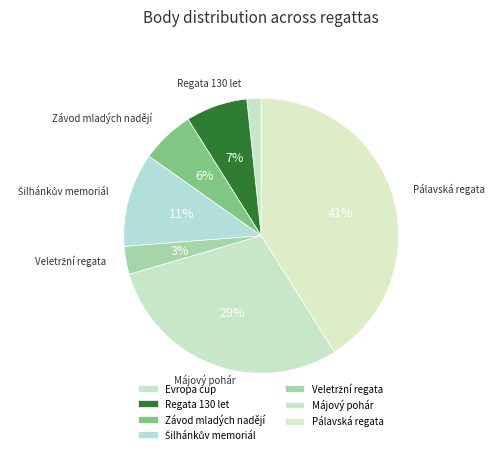

To the nearest percent, what is the combined percentage of Evropa cup and Májový pohár?

31%